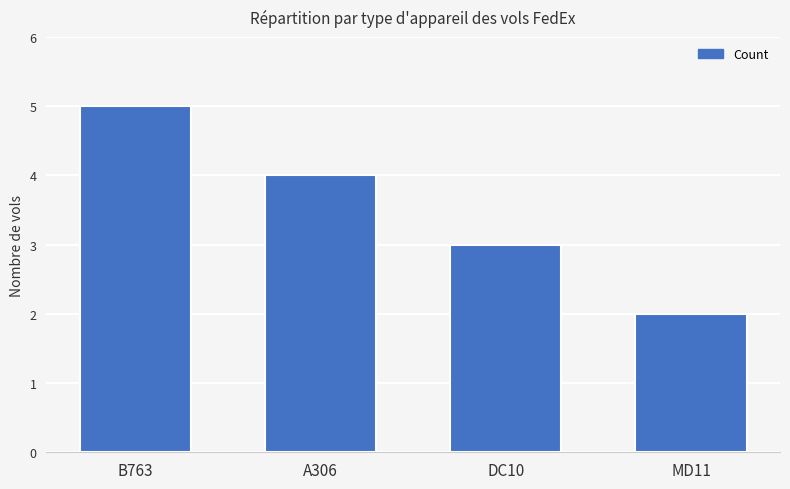

What is the ratio of the value at MD11 to the value at DC10?

0.7